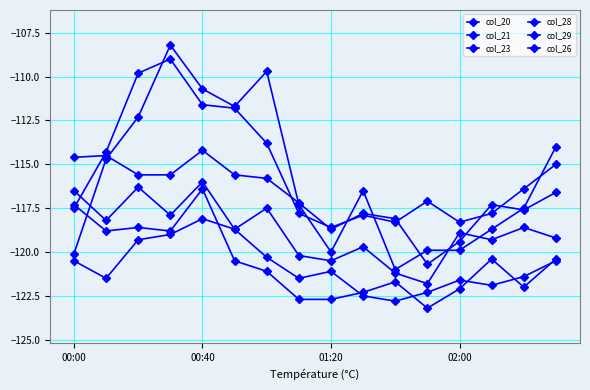

How many lines are shown in the chart?

6